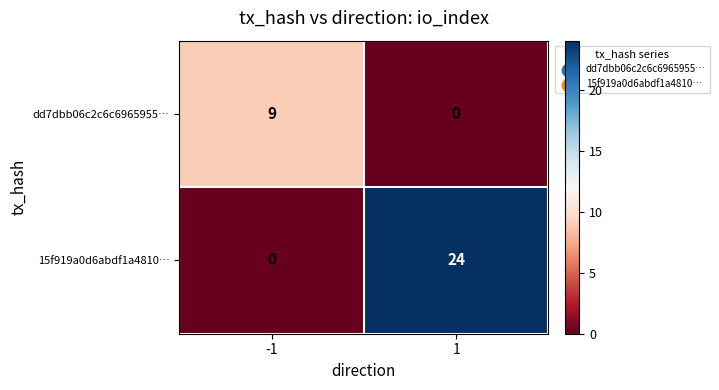

At which category is the sum across all series the highest?

1